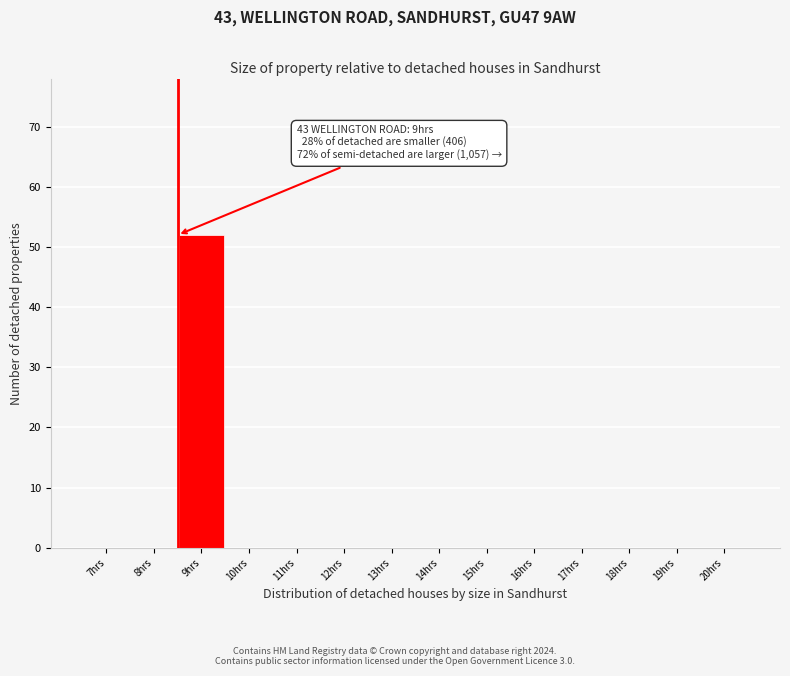

Reading right to left, list all the values displayed in this chart.

20hrs=0	19hrs=0	18hrs=0	17hrs=0	16hrs=0	15hrs=0	14hrs=0	13hrs=0	12hrs=0	11hrs=0	10hrs=0	9hrs=52	8hrs=0	7hrs=0